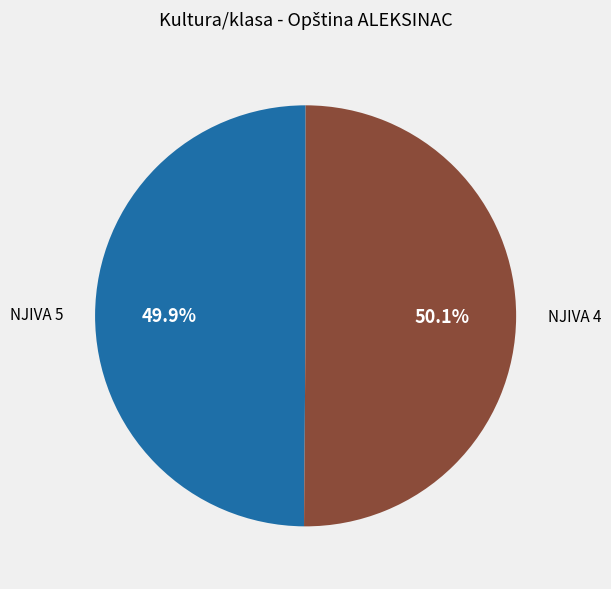

What percentage is NOT represented by NJIVA 5?

50.1%